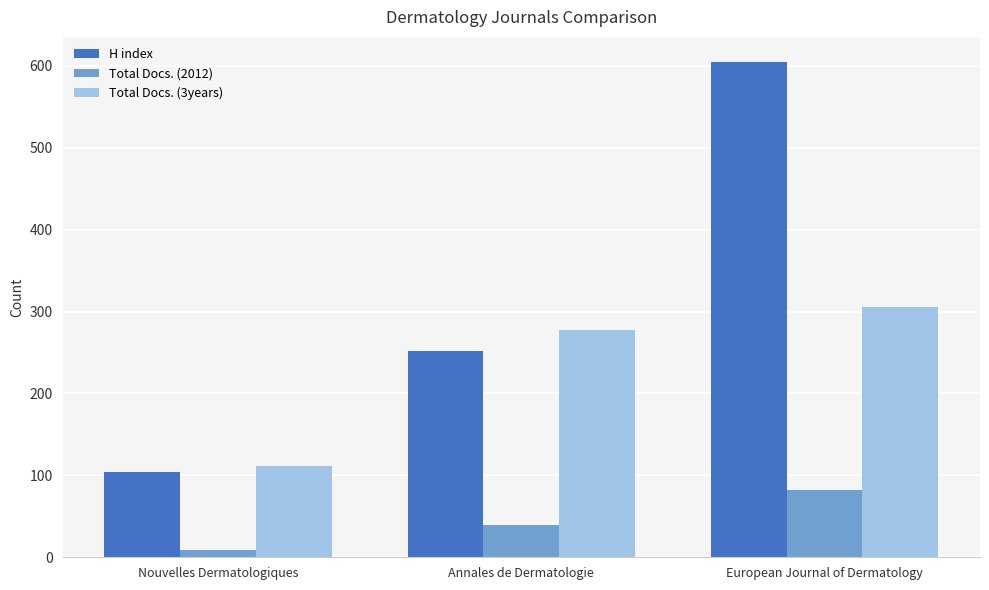

List the labels in order of Total Docs. (3years) value, largest first.

European Journal of Dermatology, Annales de Dermatologie, Nouvelles Dermatologiques